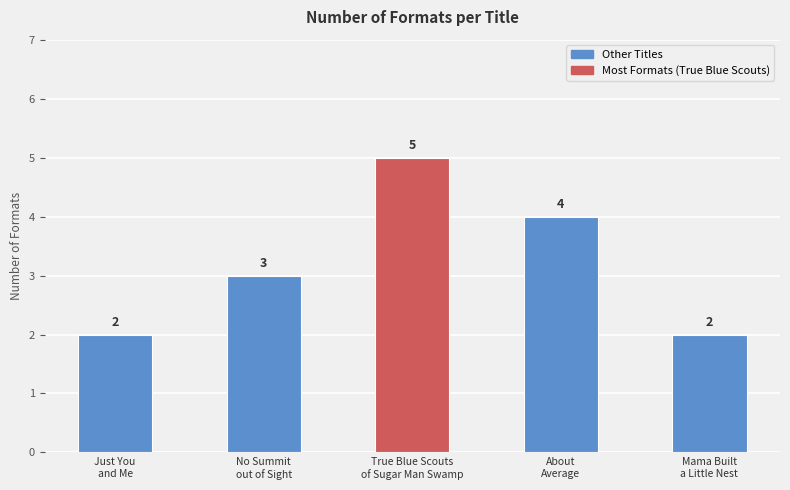

How many data points does each series have?

5